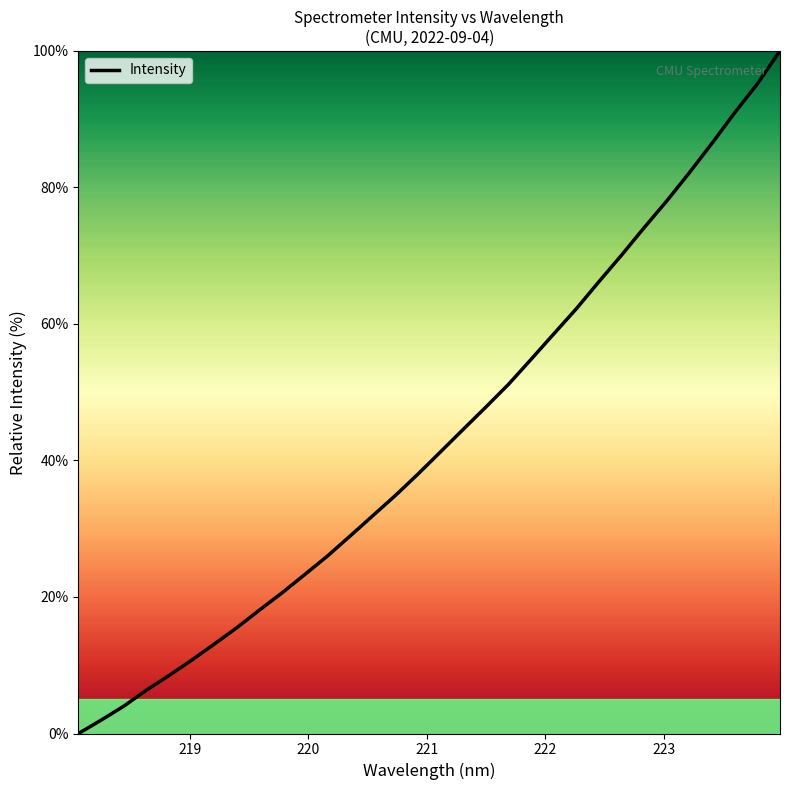

What is the maximum value shown in the chart?

100.0